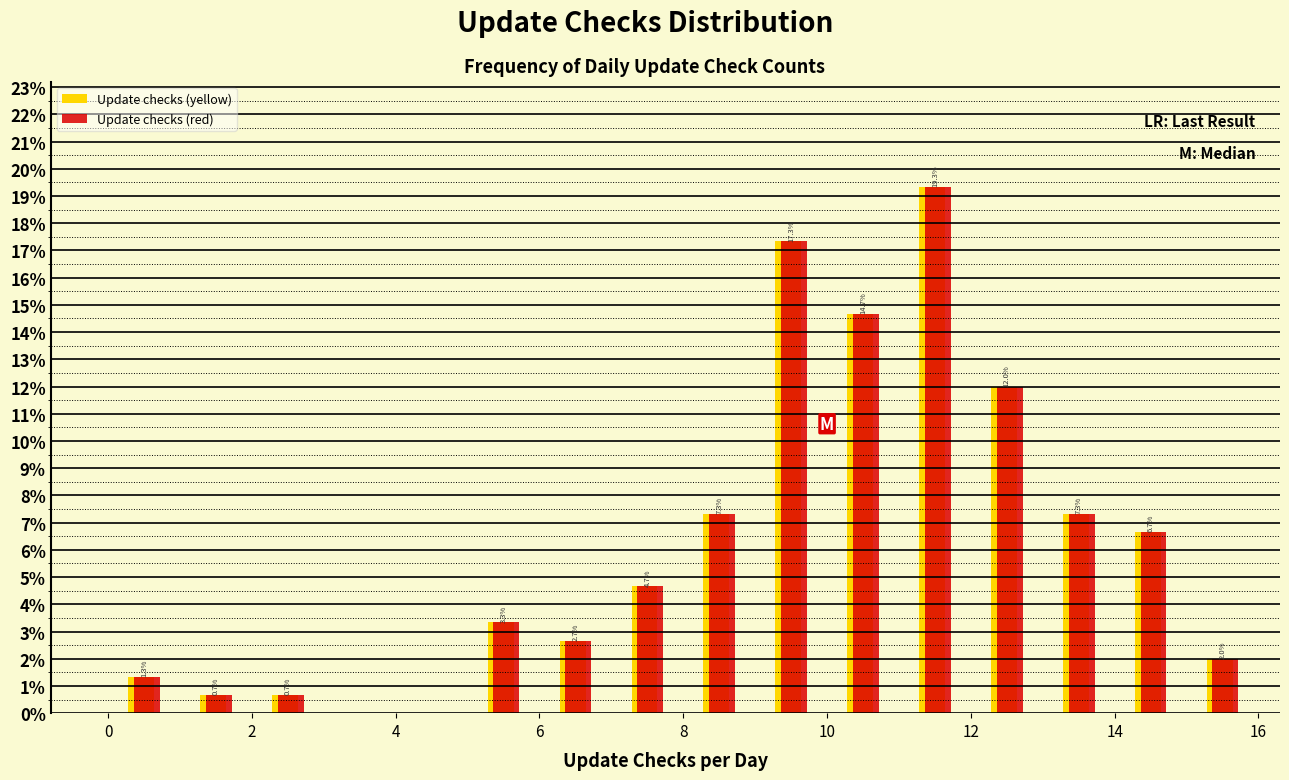

In the Update checks (red) series, which range on the x-axis has the tallest bar?

11 to 12